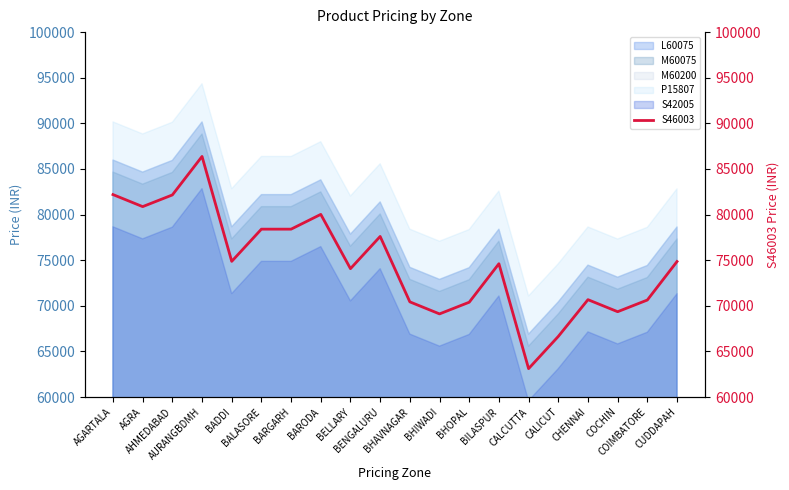

What is the difference between the values at AGARTALA and CUDDAPAH?

7339